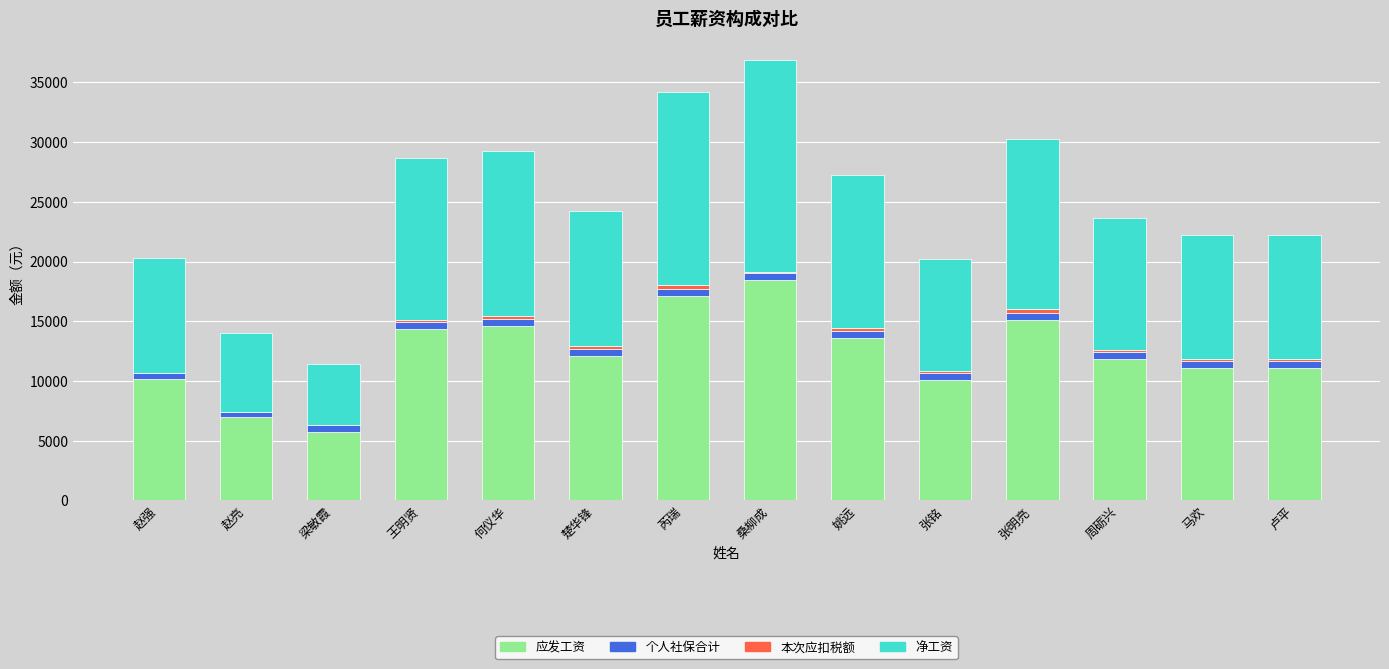

What is the sum of all 应发工资 values?

172380.0